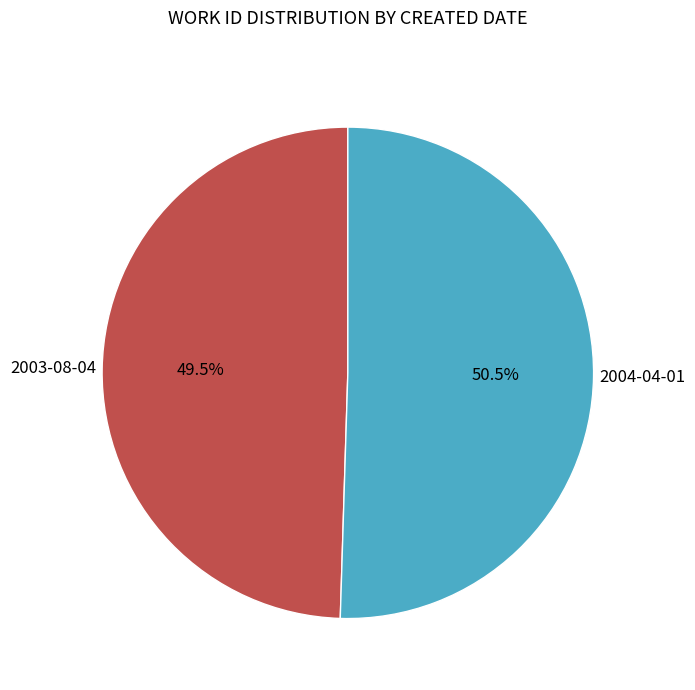

To the nearest percent, what is the difference between the 2004-04-01 and 2003-08-04 slice percentages?

1%